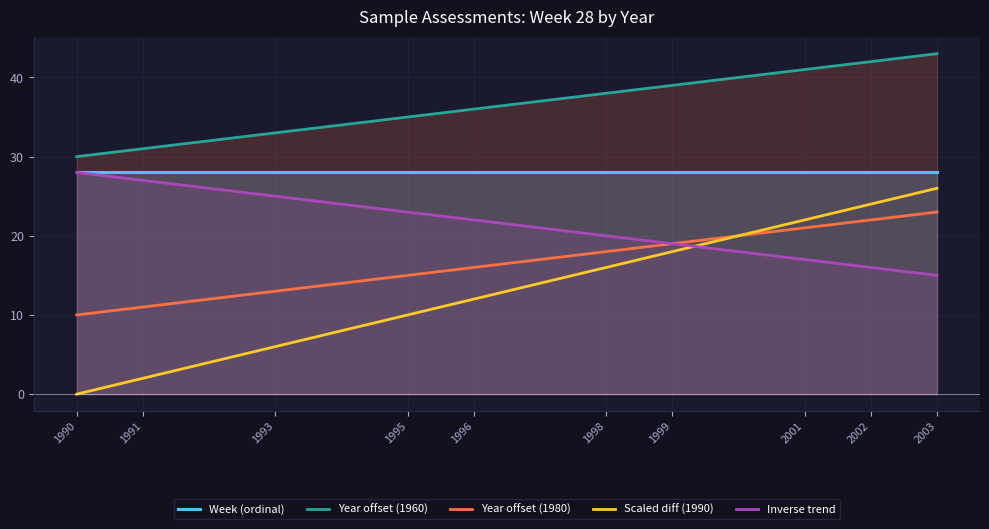

Does the chart display data point markers on the line(s)?

No